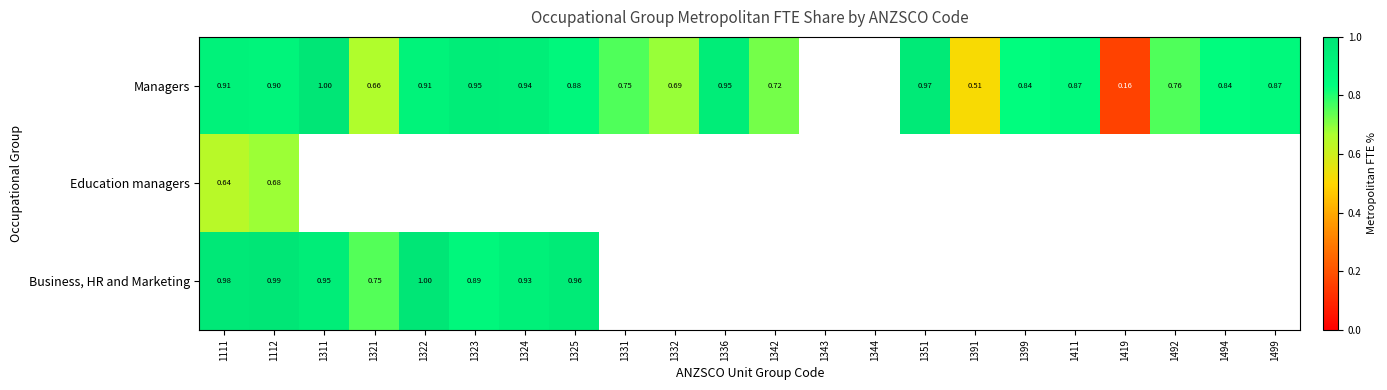

Is the value of Business, HR and Marketing at 1325 greater than the value of Managers at 1342?

Yes